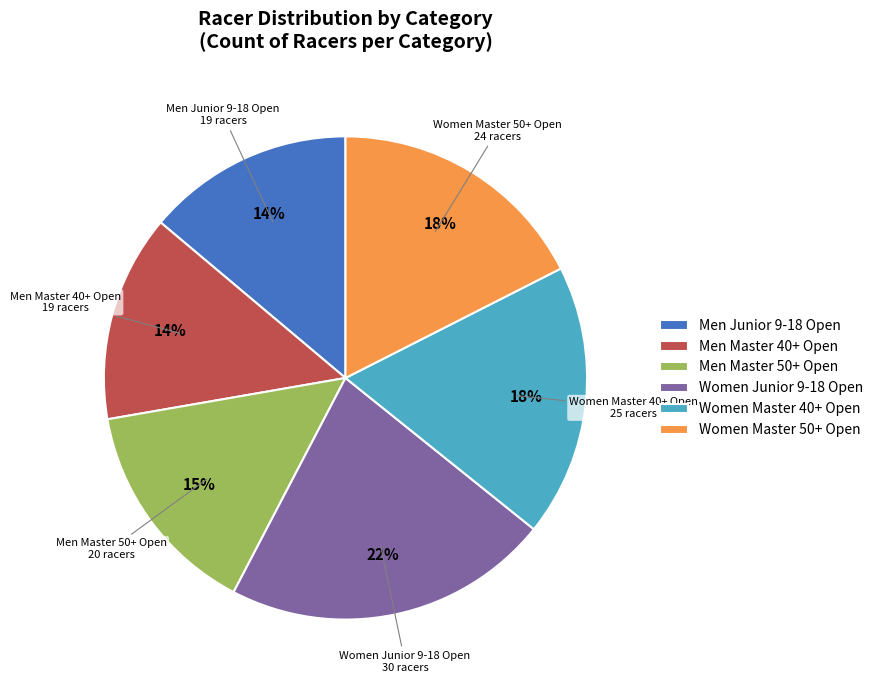

To the nearest percent, what is the difference between the Men Junior 9-18 Open and Men Master 50+ Open slice percentages?

1%